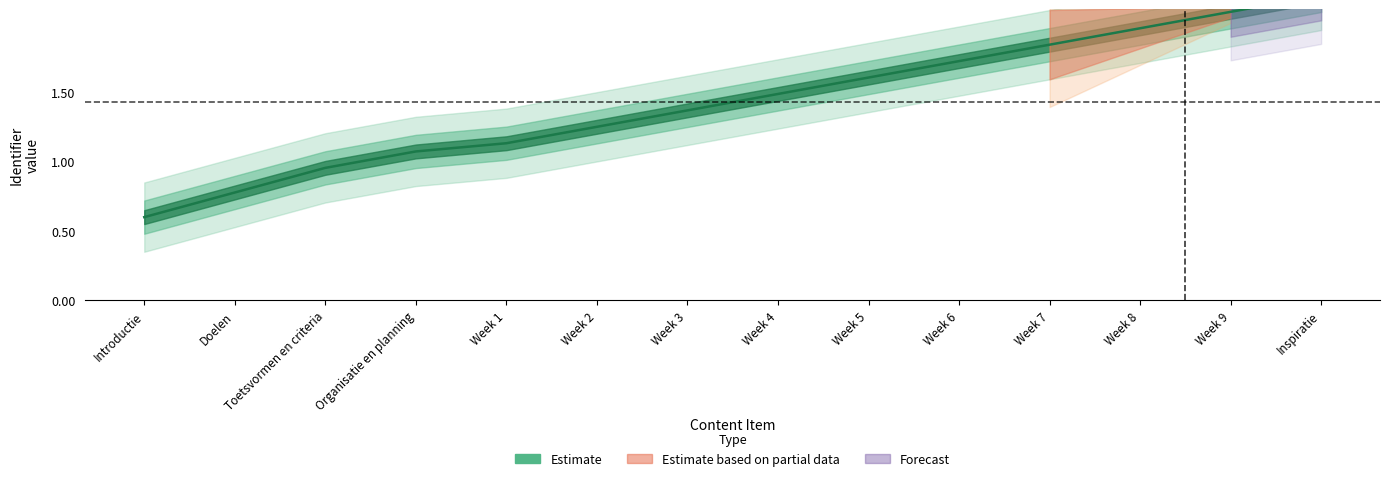

What is the label of the 2nd point from the left?

Doelen